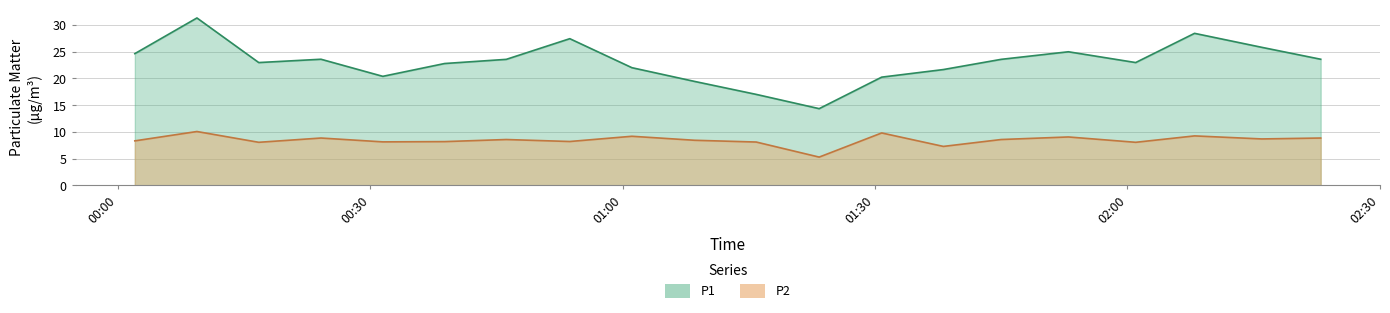

What is the lowest value of the P2 series?

5.3